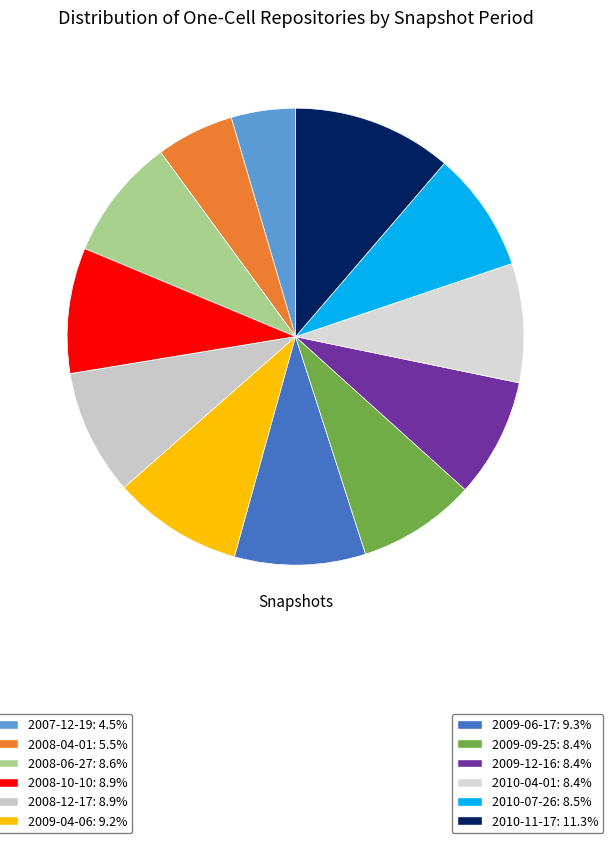

Is there a majority slice in this chart?

No